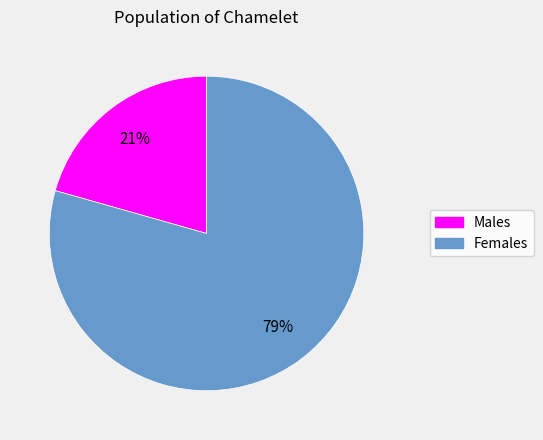

What is the ratio of the value at Males to the value at Females?

0.3